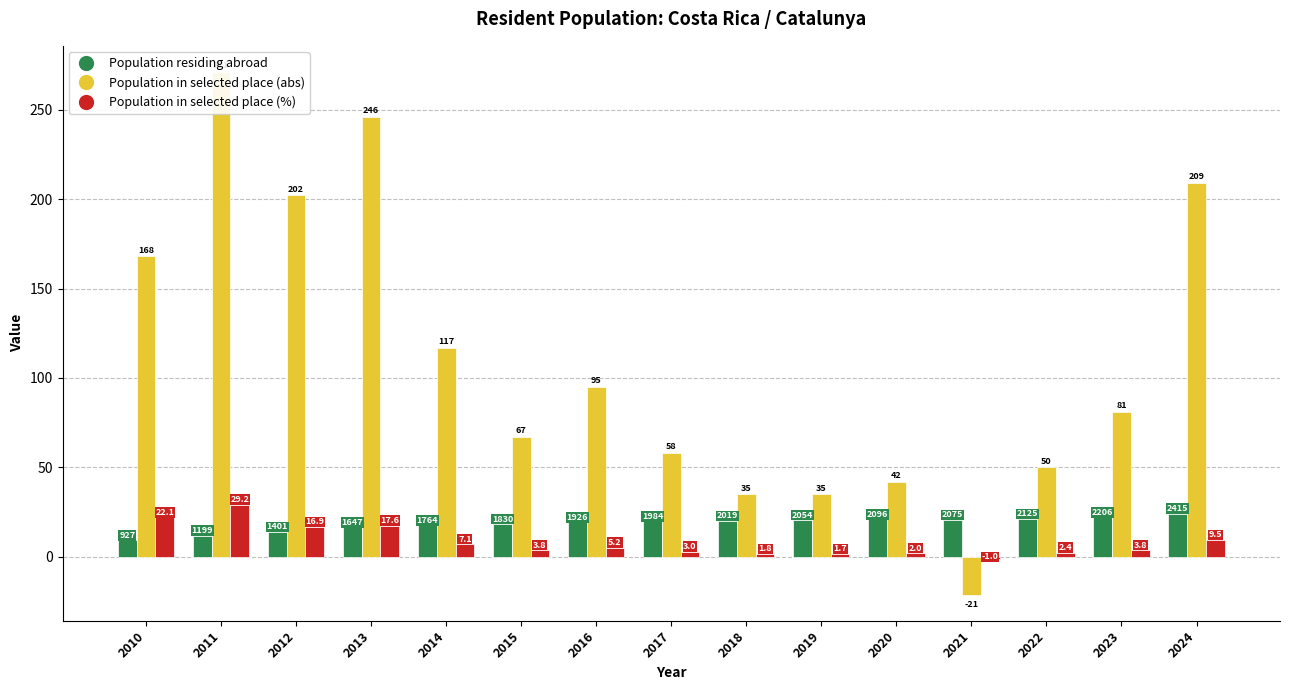

What is the spread (max minus min) of values at 2024?

199.5